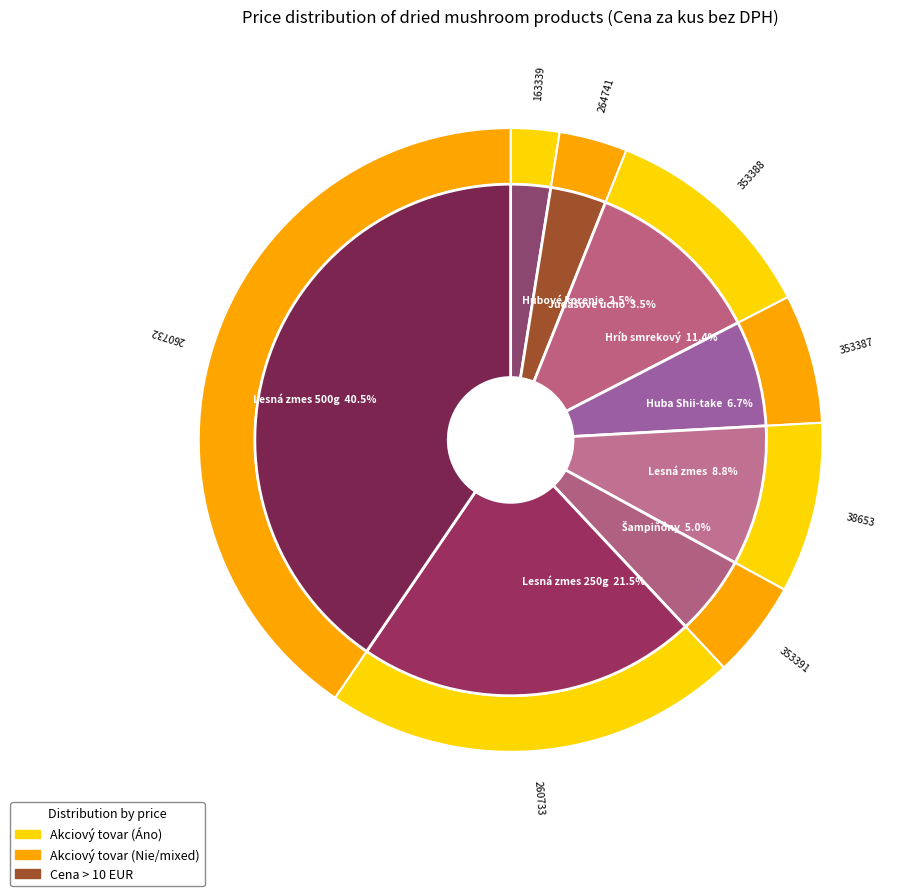

Which category has the smallest portion of the pie?

Hubové korenie 1x100 g